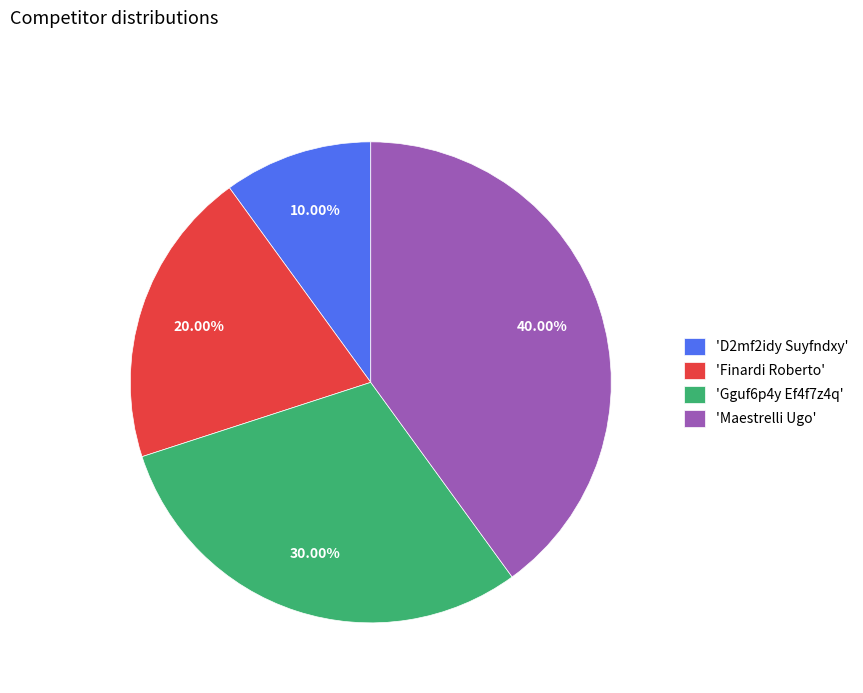

How many slices are in this pie chart?

4